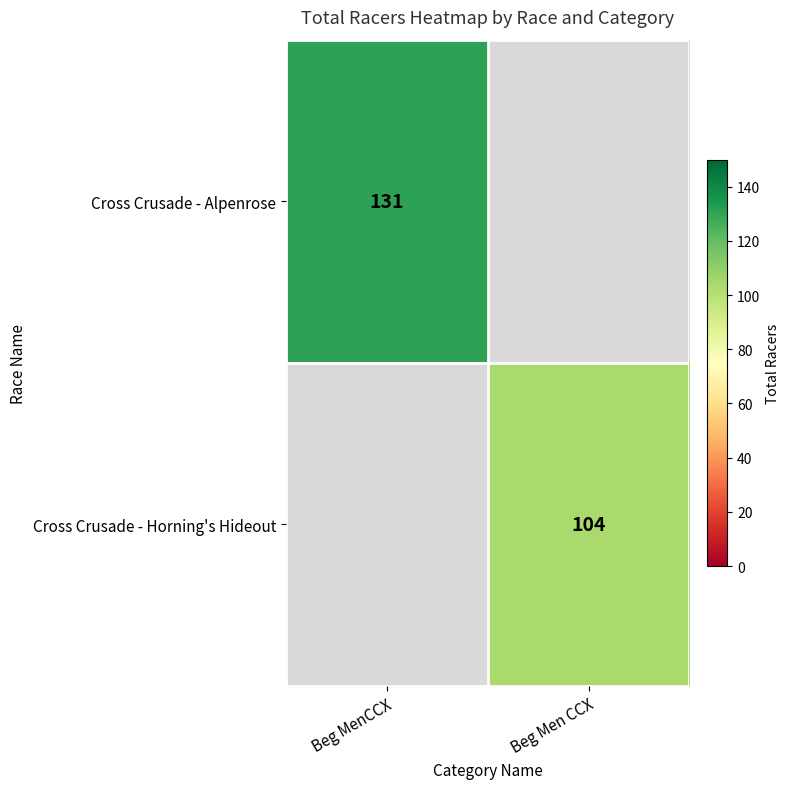

The value of Cross Crusade - Alpenrose at Beg MenCCX is 62. True or false?

False